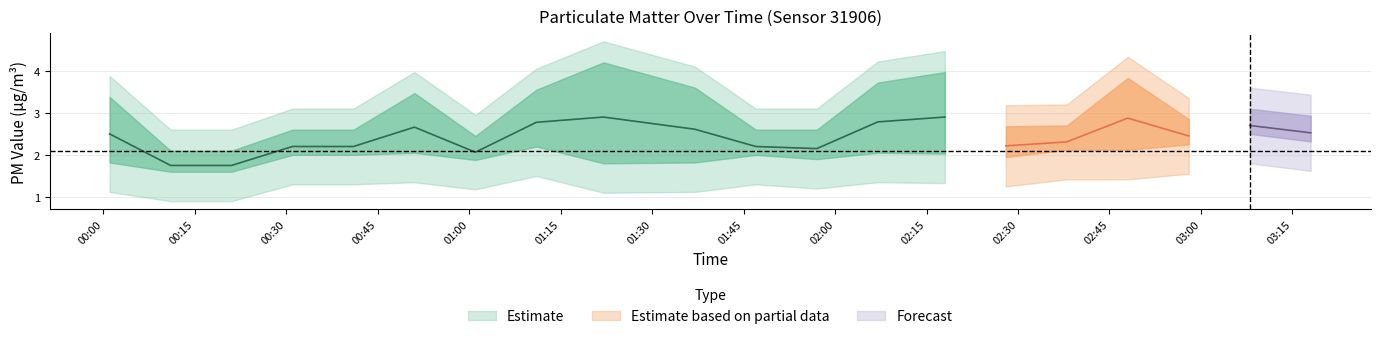

What is the label of the 16th point from the right?

00:41